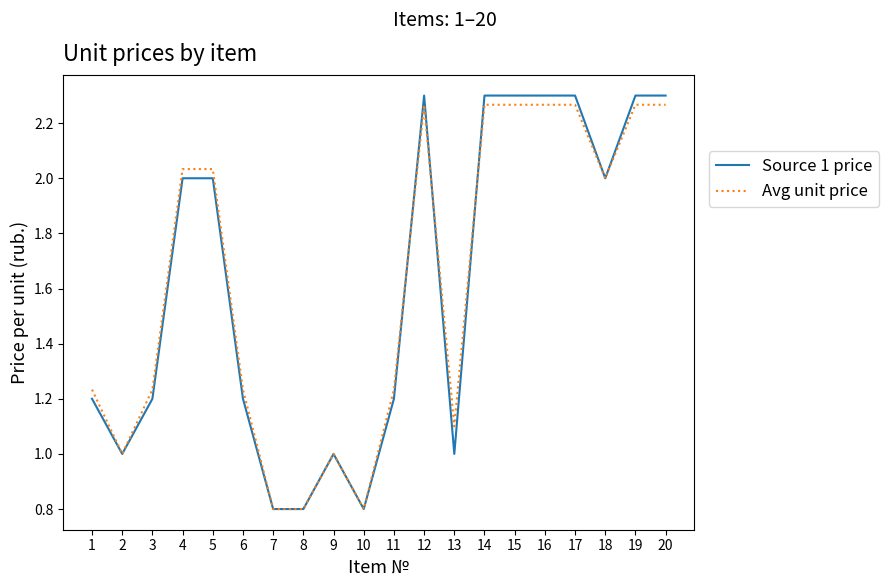

True or false: Avg unit price and Source 1 price cross at least once.

True